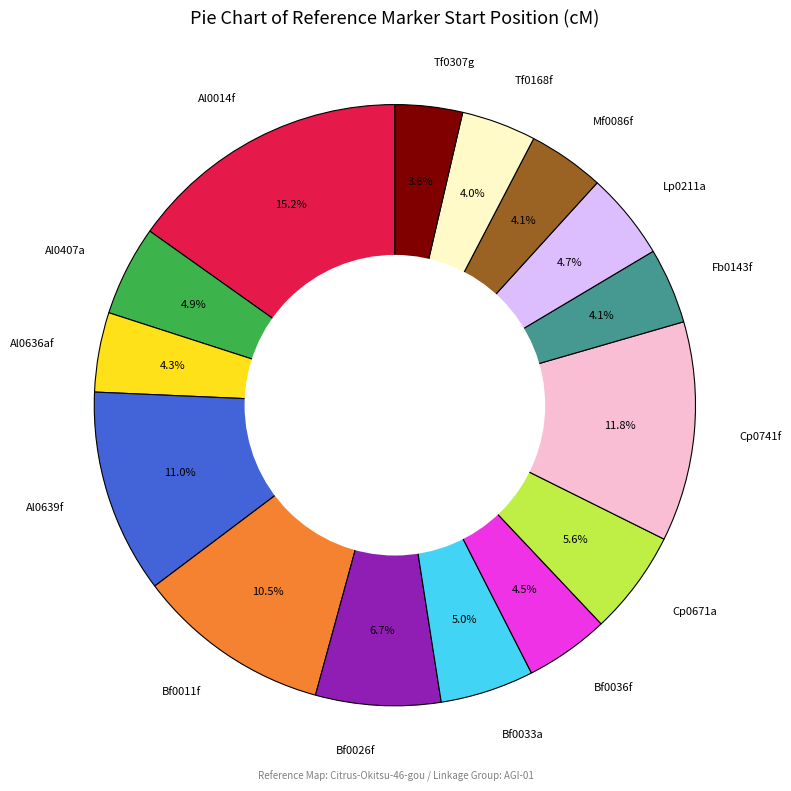

Between Cp0671a and Bf0033a, which is larger?

Cp0671a